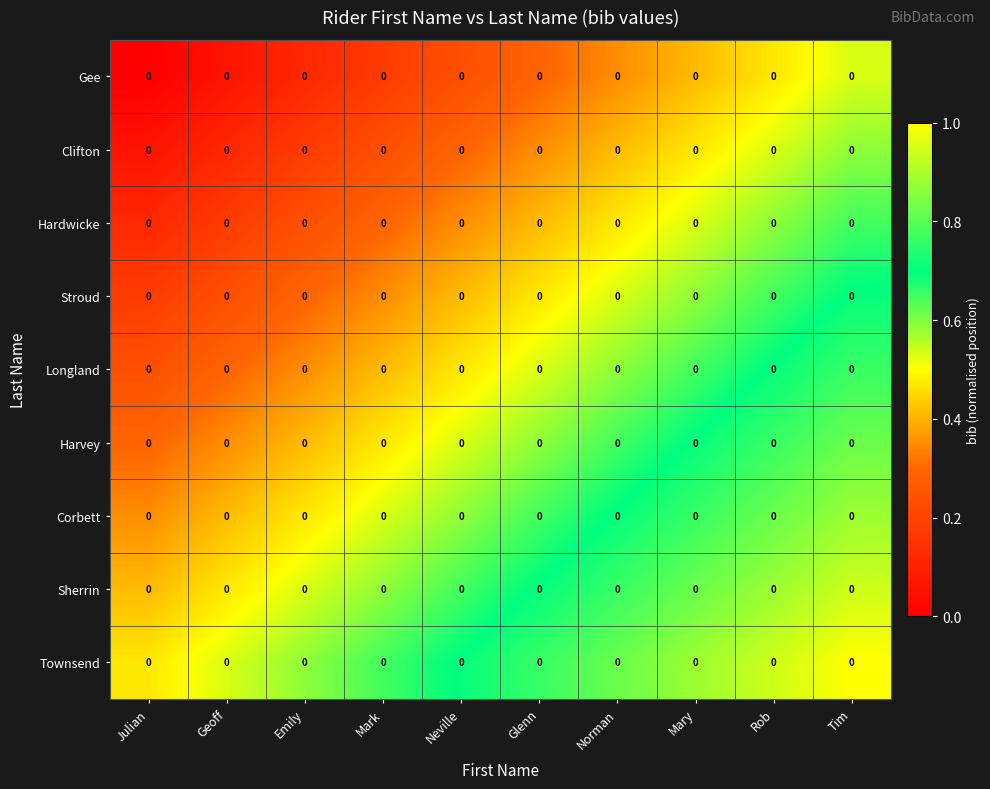

Count the number of categories in the chart.

10